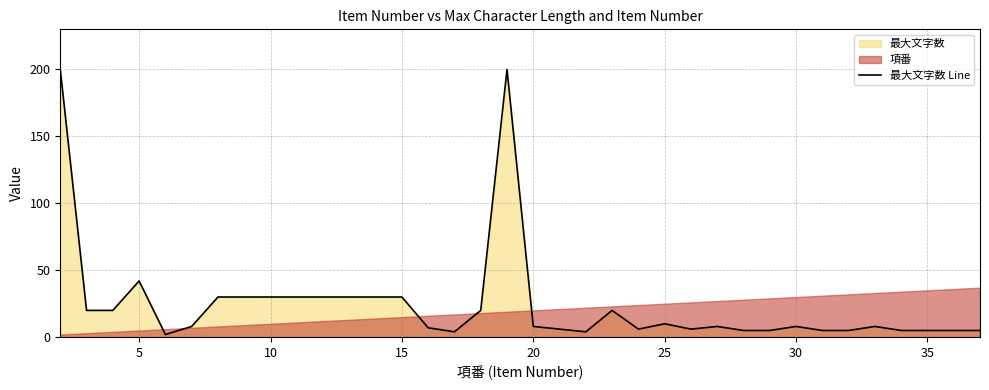

Does the chart display data point markers on the line(s)?

No